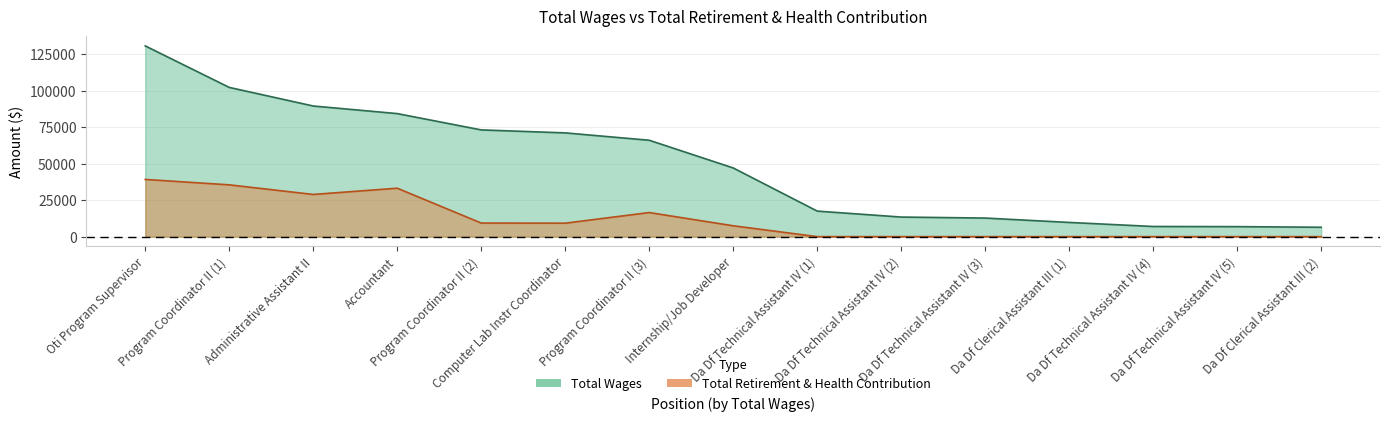

Rank the series by their maximum value, from highest to lowest.

total_wages, retirement